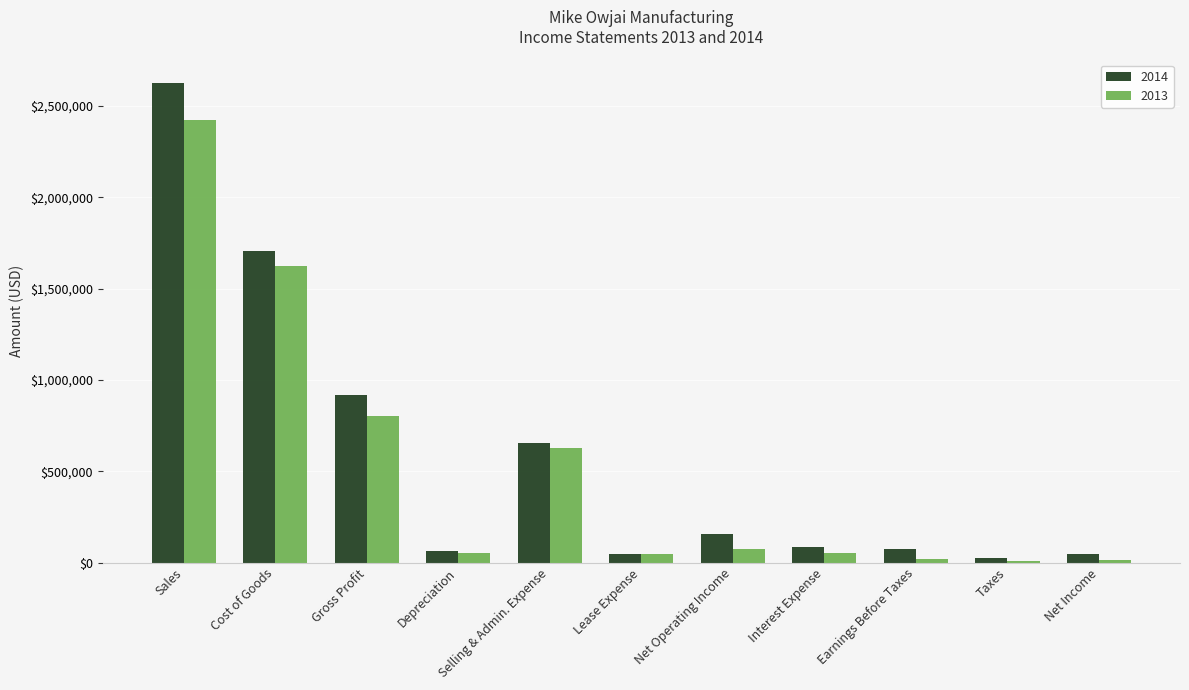

What is the sum of all 2013 values?

5739375.0